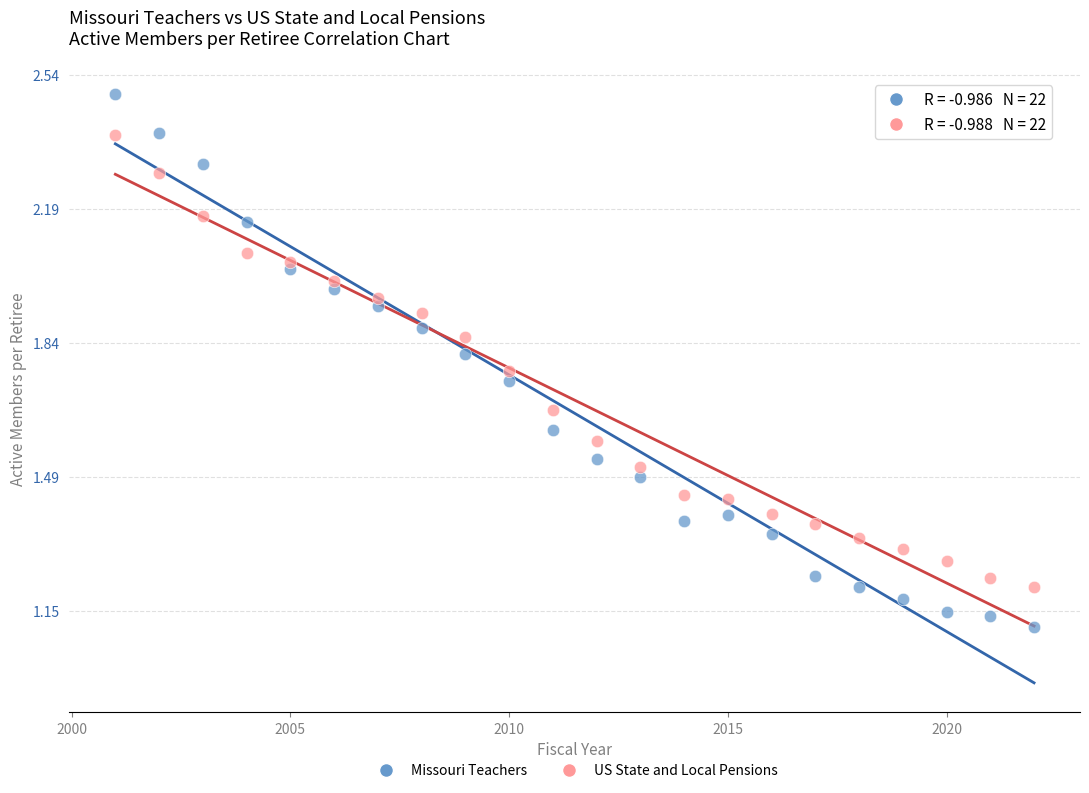

Which series contains the lowest Y value?

Missouri Teachers